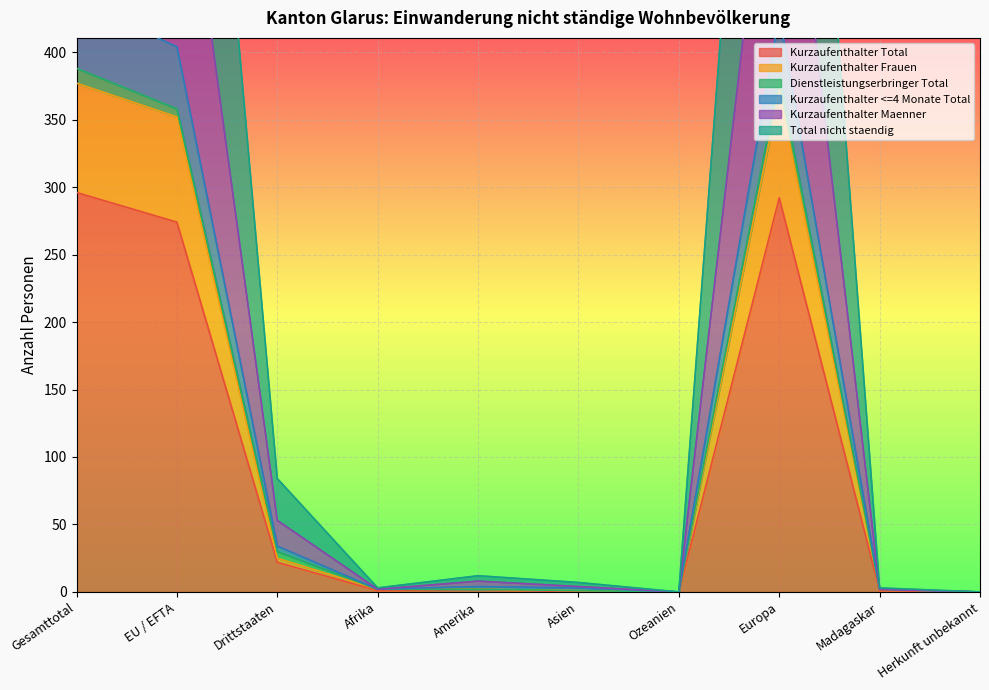

What is the spread (max minus min) of values at EU / EFTA?

652